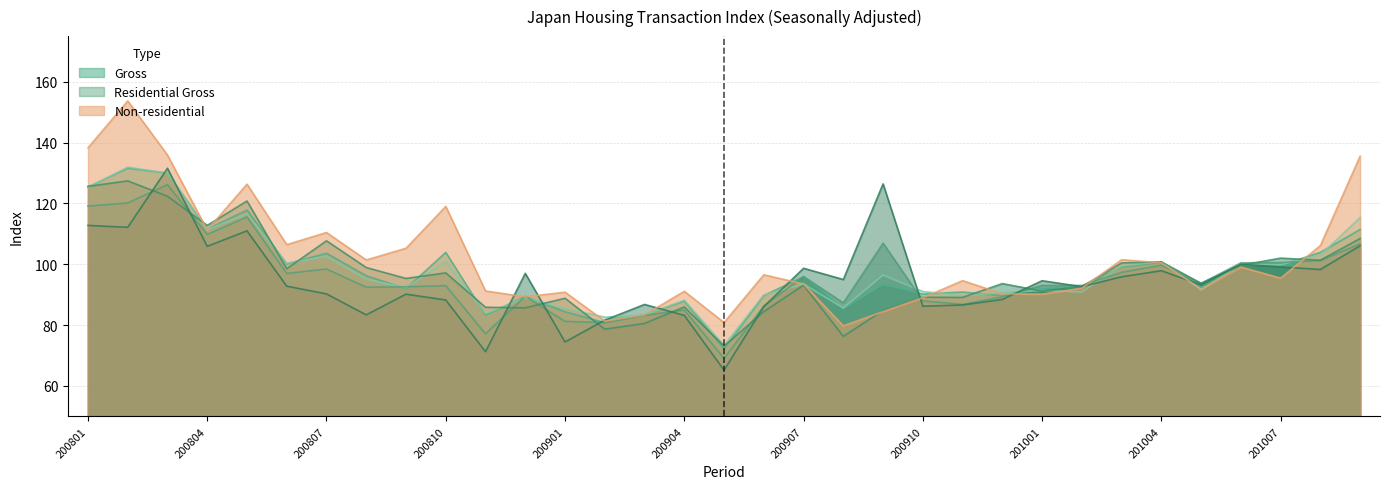

What is the average value of the Gross series?

97.6